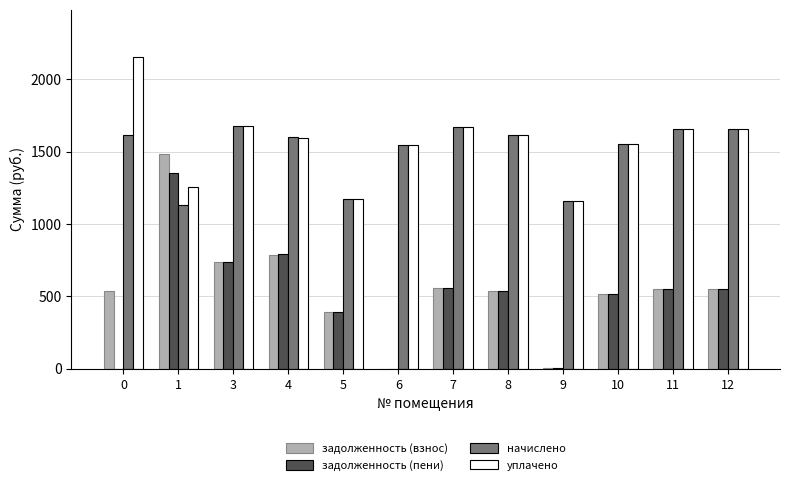

What is the highest value of the задолженность (взнос) series?

1481.3